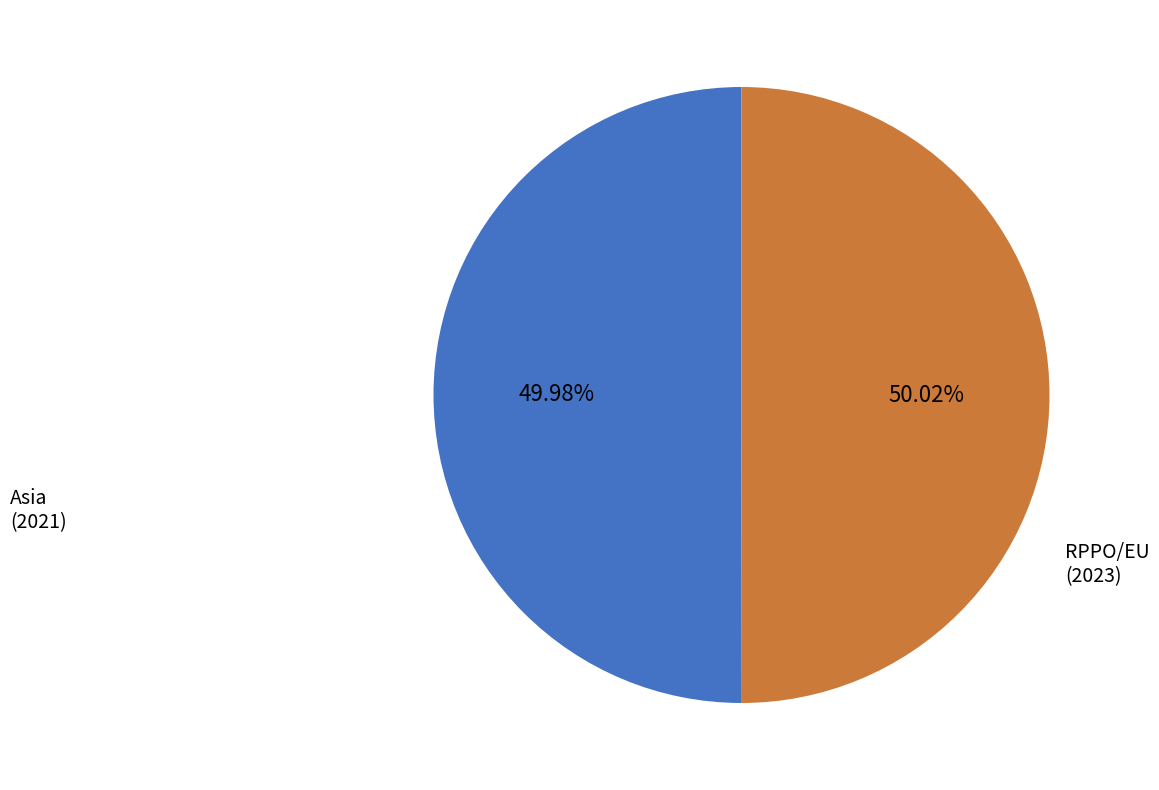

What percentage is the RPPO/EU slice, to the nearest percent?

50%